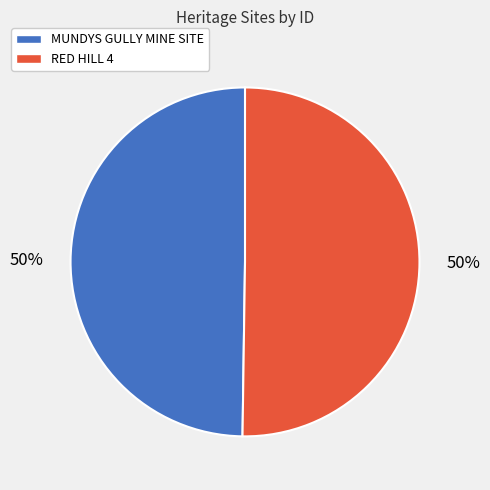

What is the ratio of the value at RED HILL 4 to the value at MUNDYS GULLY MINE SITE?

1.0